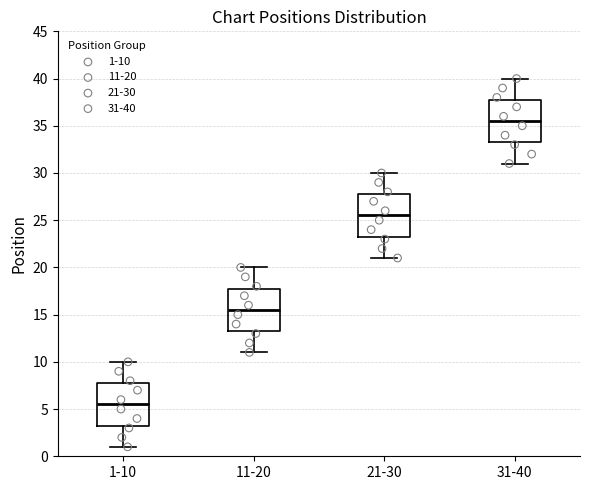

Reading left to right, read every box against the y-axis: the position of its median line, the range the box covers, and the ends of its whiskers. The values are not printed on the chart, so give them approximately, as read against the axis.

1-10: median 5.5, box 3.5 to 8.0, whiskers 1.0 to 10.0
11-20: median 15.5, box 13.5 to 18.0, whiskers 11.0 to 20.0
21-30: median 25.5, box 23.5 to 28.0, whiskers 21.0 to 30.0
31-40: median 35.5, box 33.5 to 38.0, whiskers 31.0 to 40.0